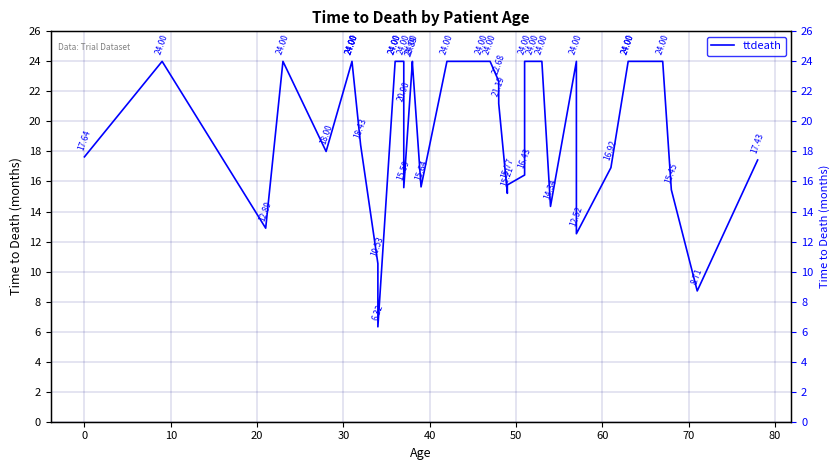

What is the ratio of the value at 14 to the value at 26?

1.3